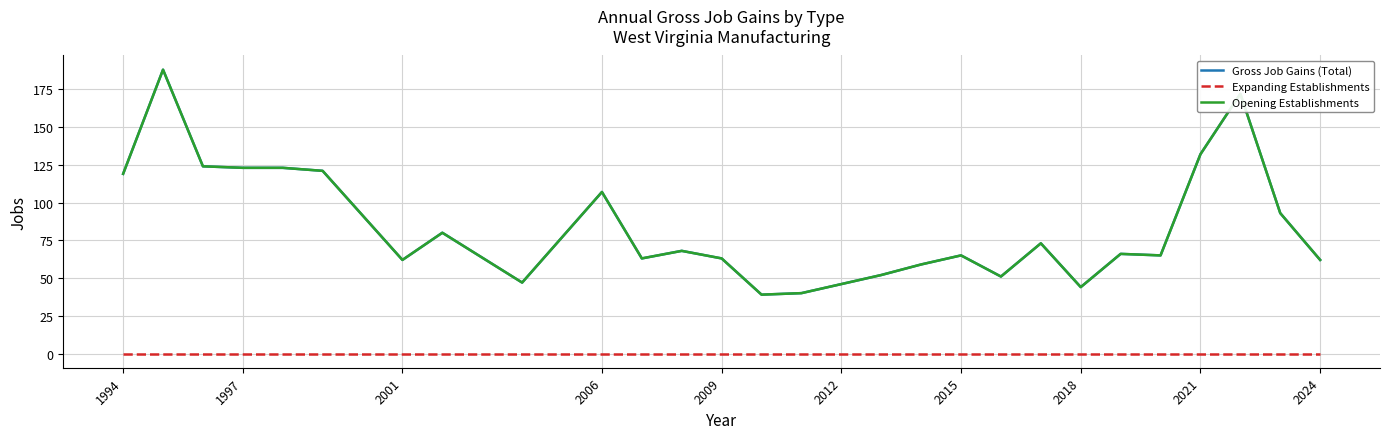

Does the chart have visible grid lines?

Yes